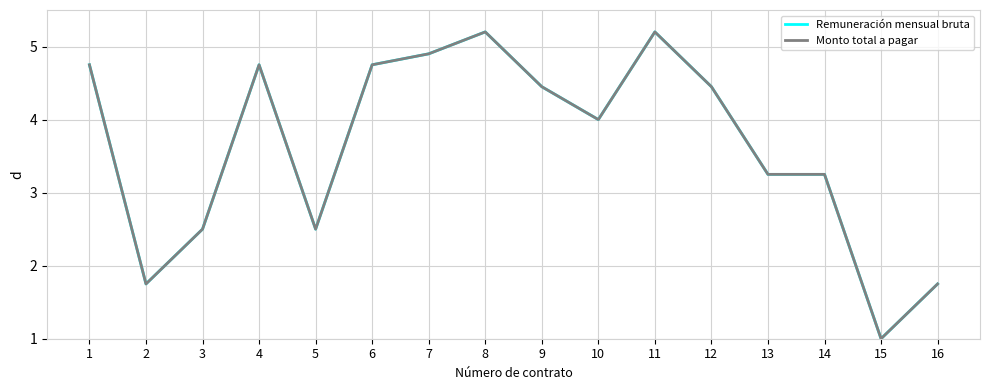

The Monto total a pagar series shows 4.0 at 10. True or false?

True